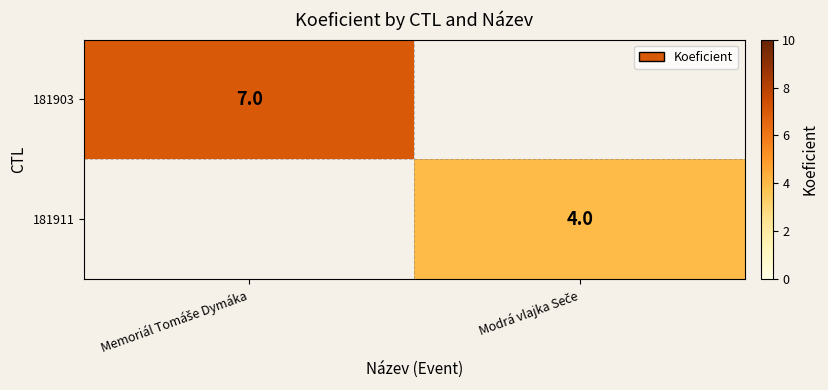

What value does the 181911 series have at Modrá vlajka Seče?

4.0